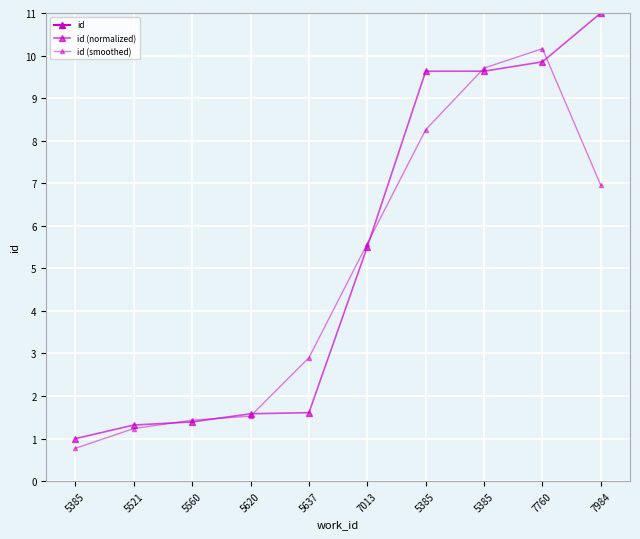

Which has a higher value, 7760 or 7013?

7760